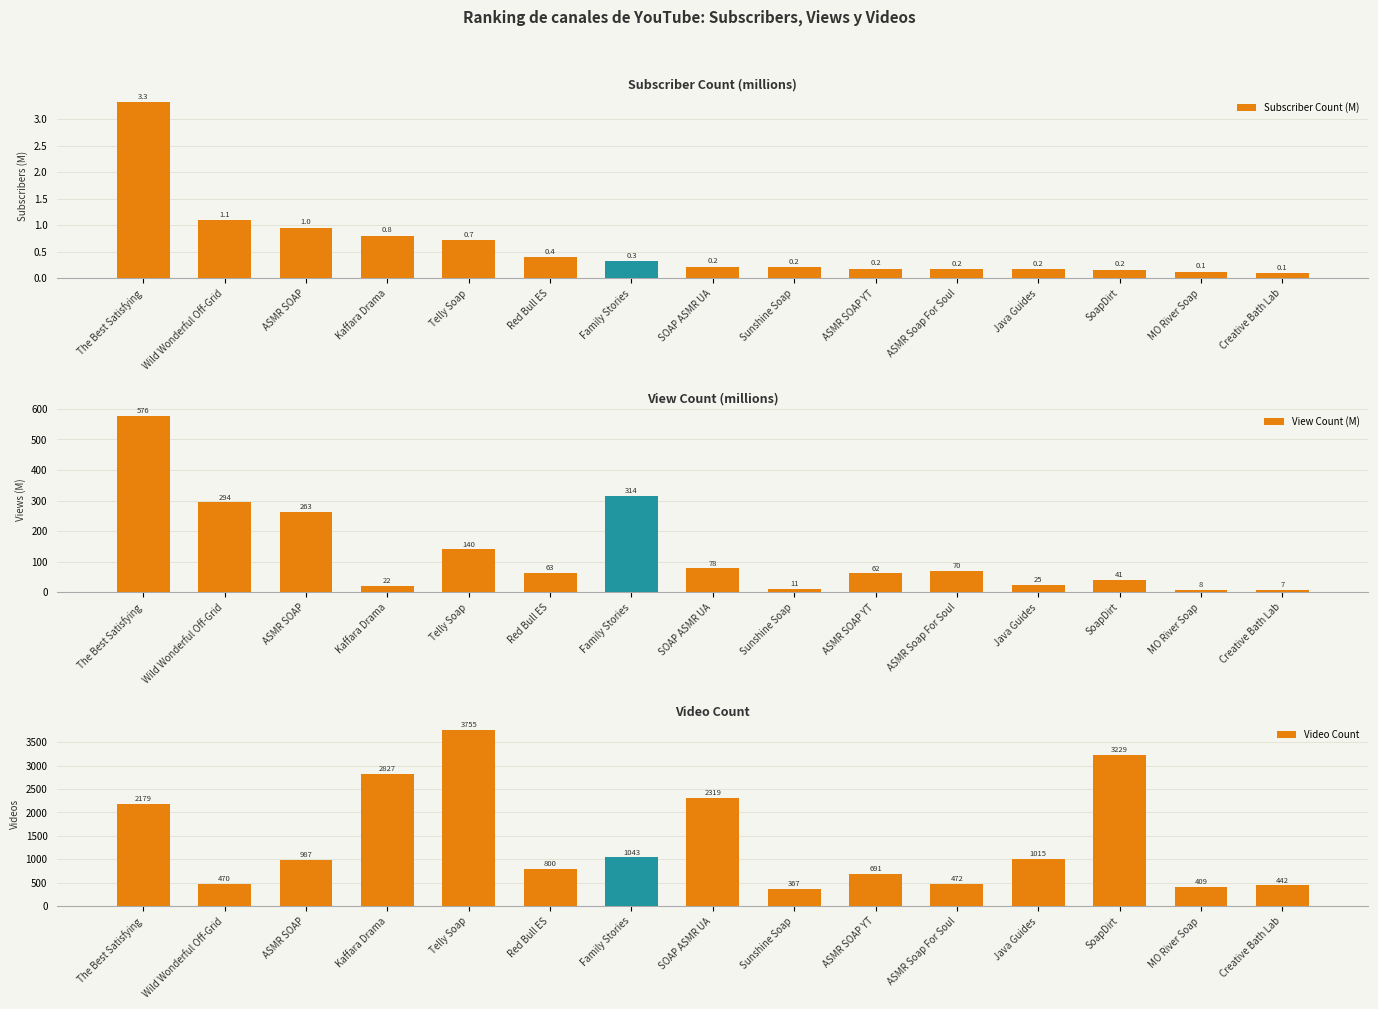

List the labels in order of Subscriber Count (M) value, smallest first.

Creative Bath Lab, MO River Soap, SoapDirt, Java Guides, ASMR Soap For Soul, ASMR SOAP YT, Sunshine Soap, SOAP ASMR UA, Family Stories, Red Bull ES, Telly Soap, Kaffara Drama, ASMR SOAP, Wild Wonderful Off-Grid, The Best Satisfying